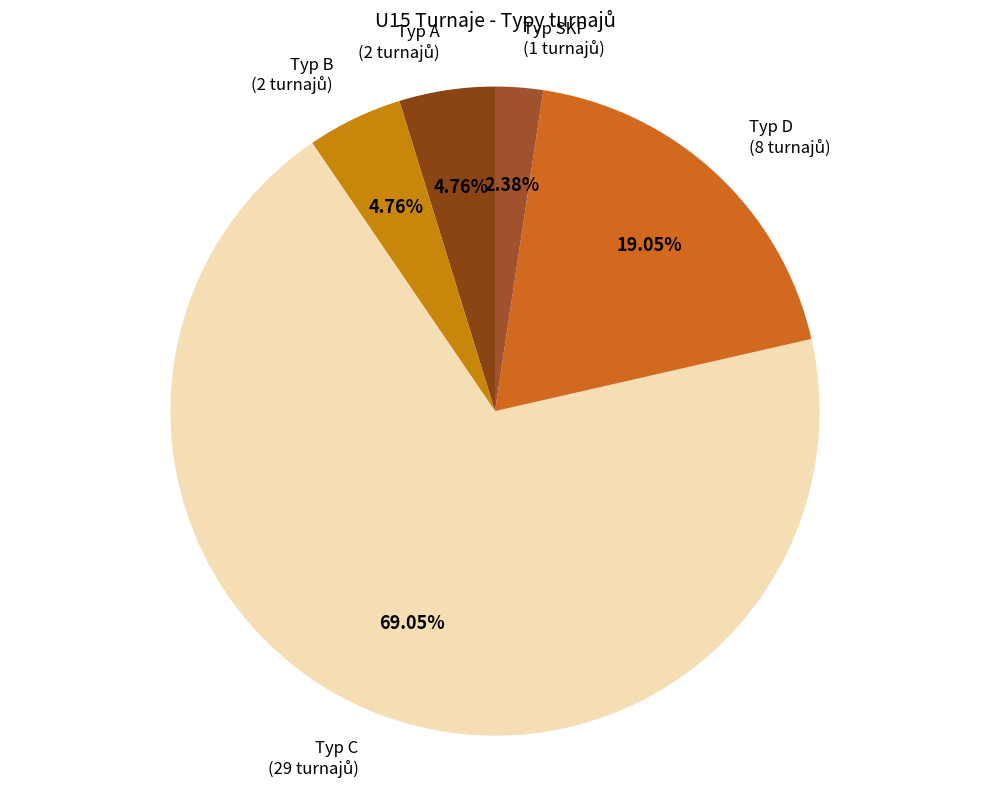

What is the ratio of the value at Typ B to the value at Typ A?

1.0